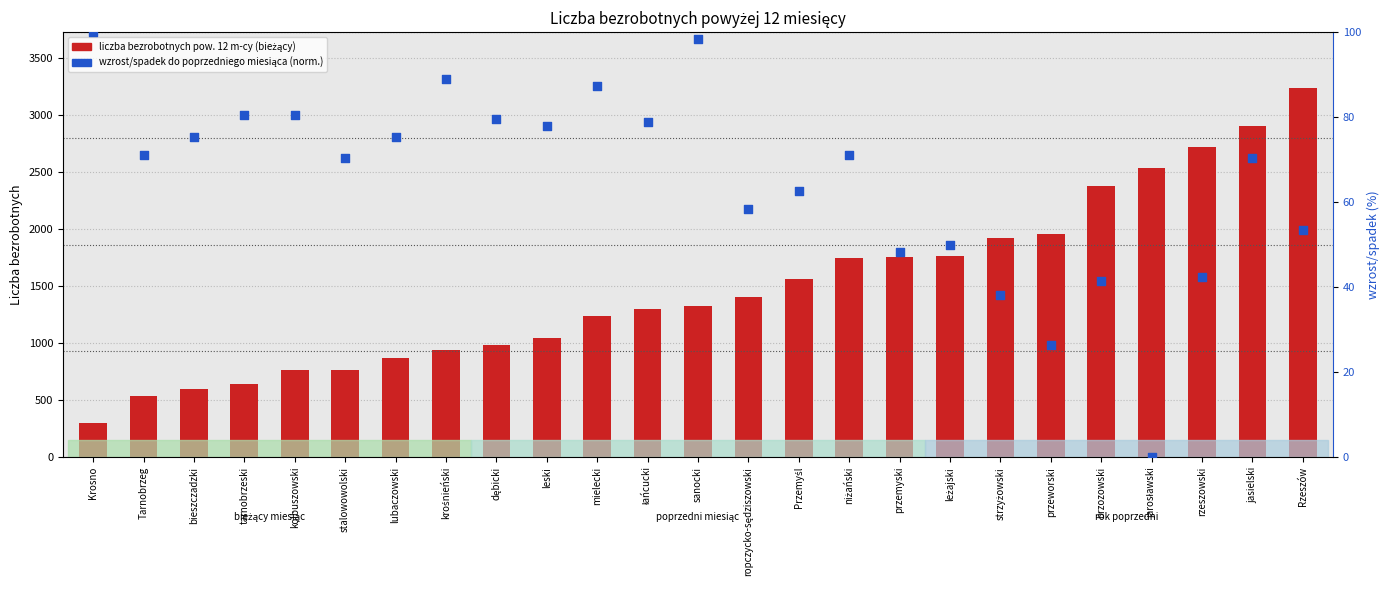

Which series reaches the maximum Y coordinate?

liczba bezrobotnych pow. 12 m-cy (bieżący)